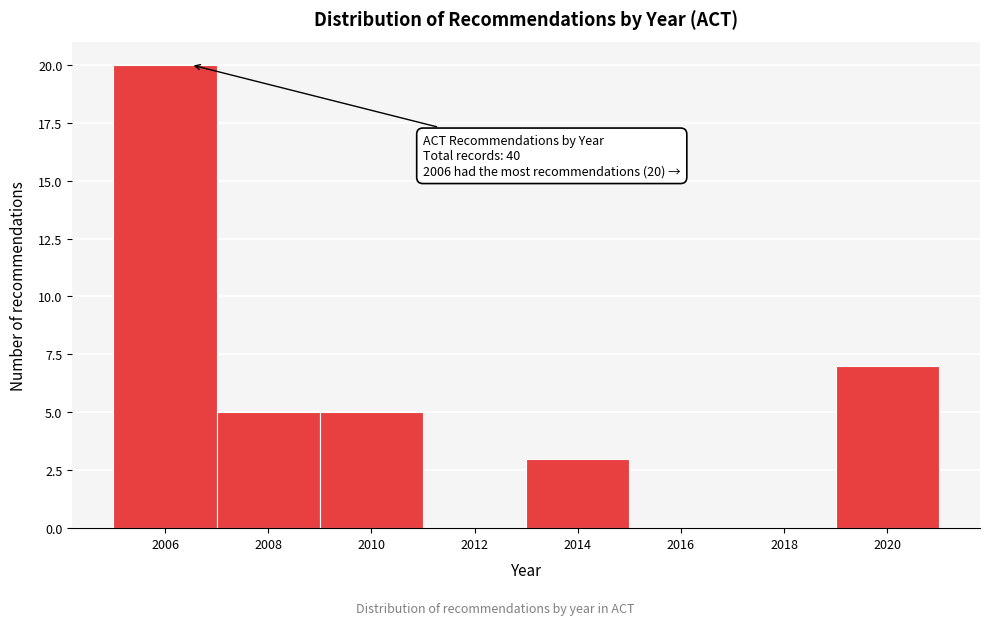

Over which range of the x-axis is the bar tallest?

2005 to 2007